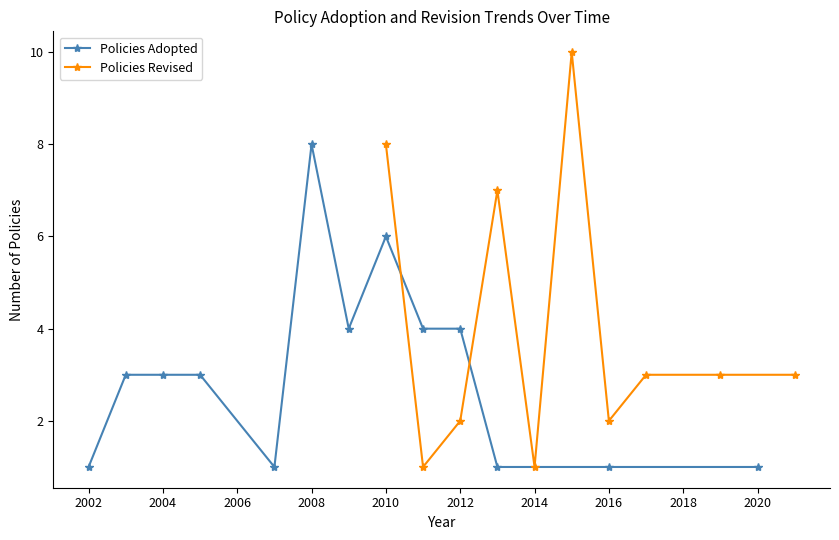

The Policies Adopted series shows 10 at 2010. True or false?

False